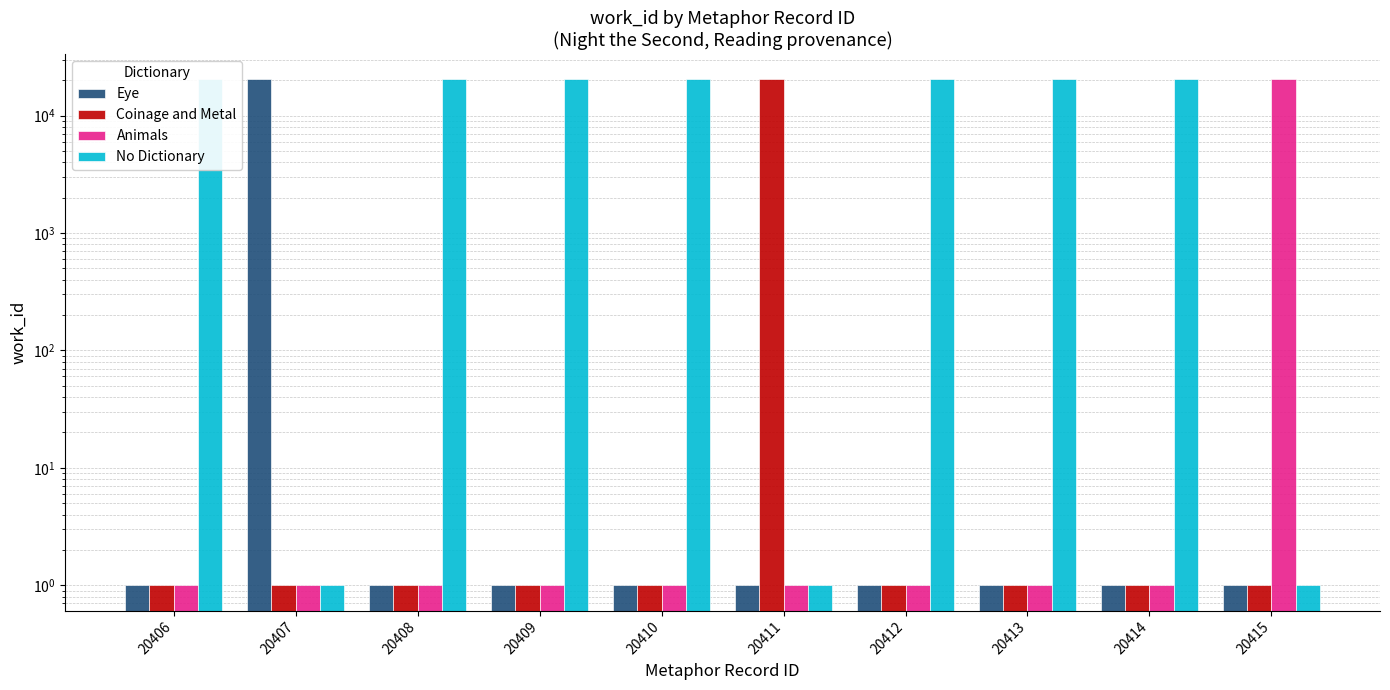

What is the value of the Coinage and Metal bar at the 6th from the left?

20411